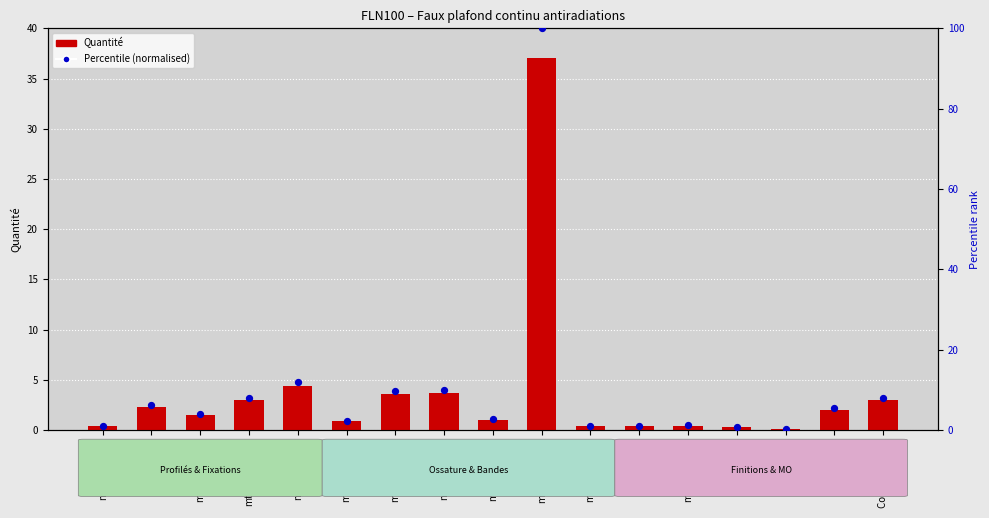

What are all the series names shown in the legend?

Quantité, Percentile (normalised)